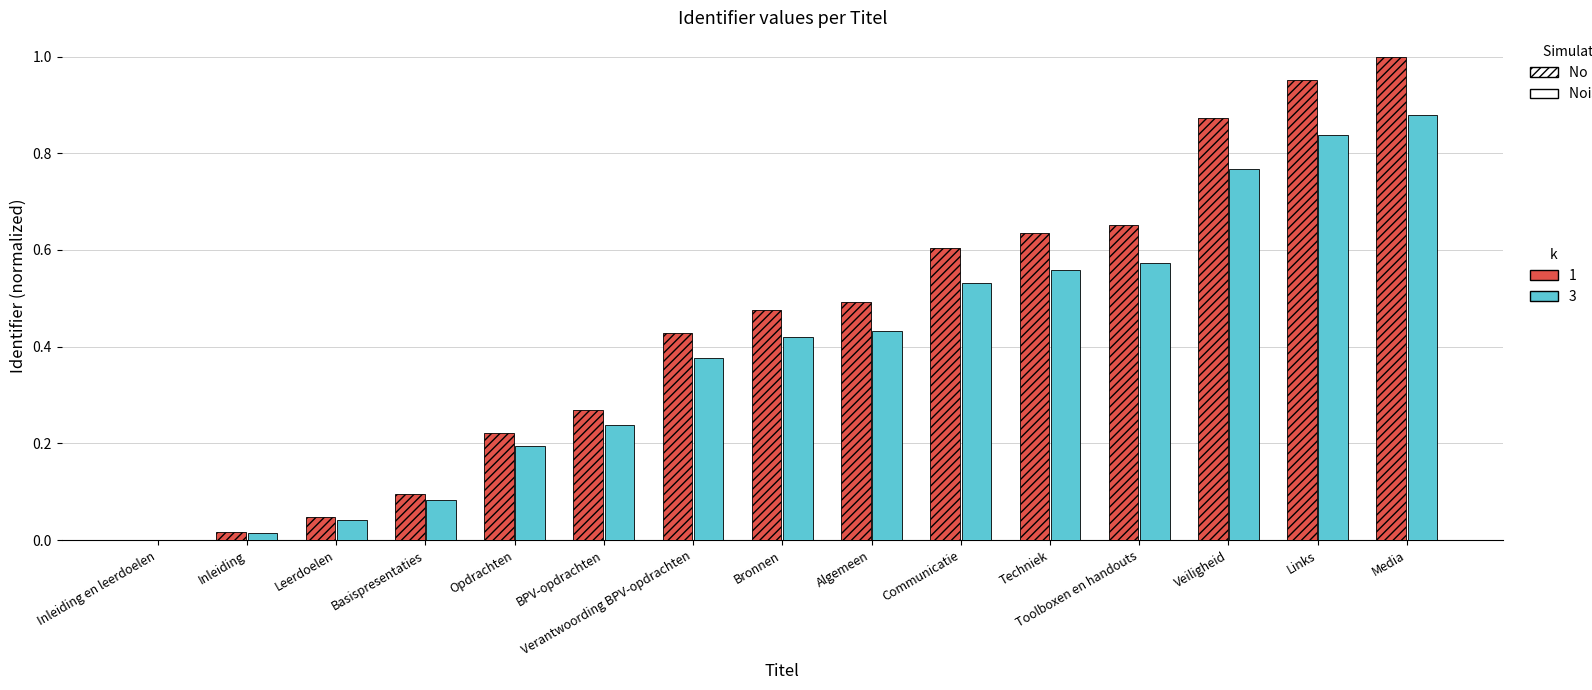

Which category has the highest value across all series?

Media